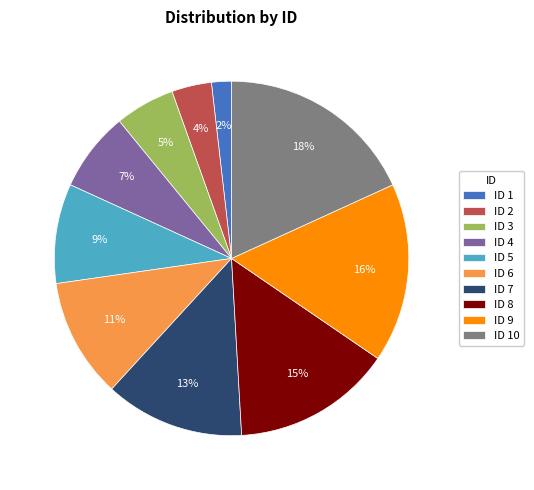

True or false: ID 2 accounts for 4% of the total.

True